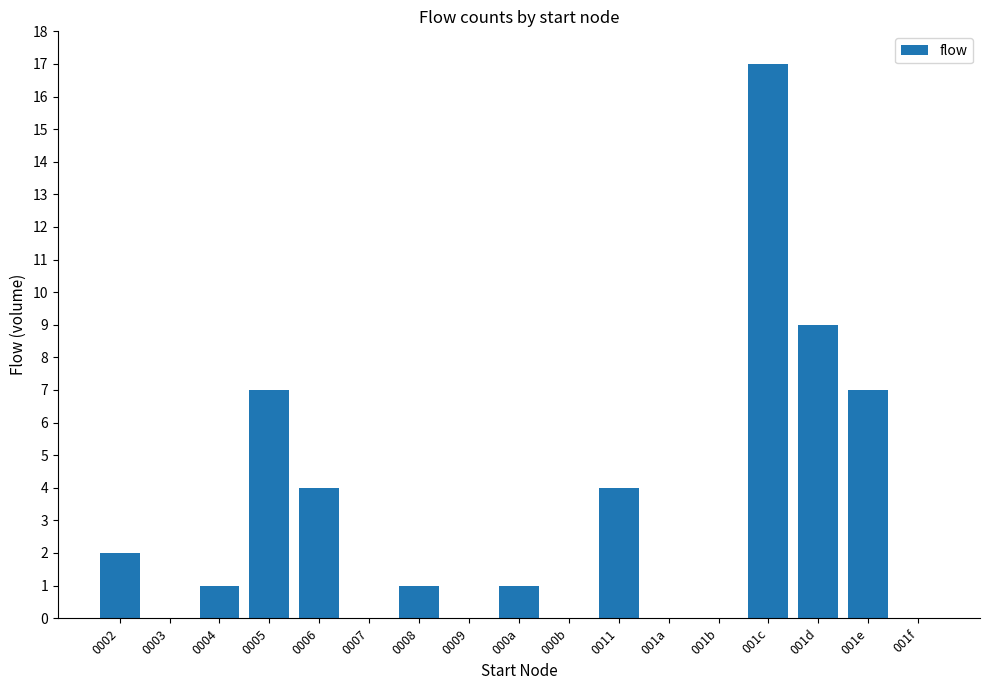

Reading right to left, extract all data points from this chart.

0	7	9	17	0	0	4	0	1	0	1	0	4	7	1	0	2